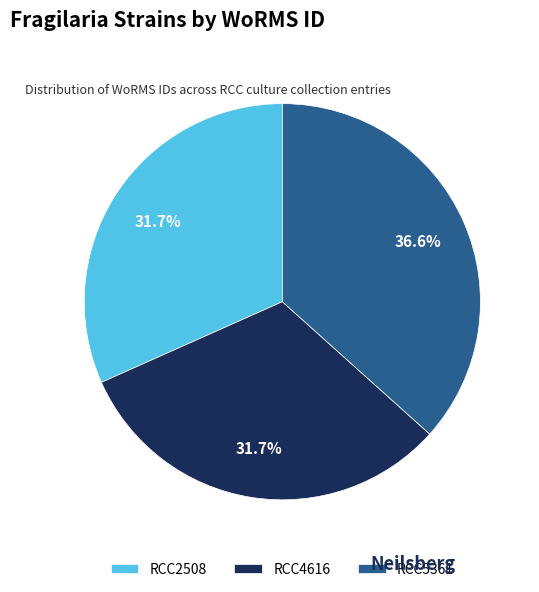

Which slice is the largest?

RCC5361